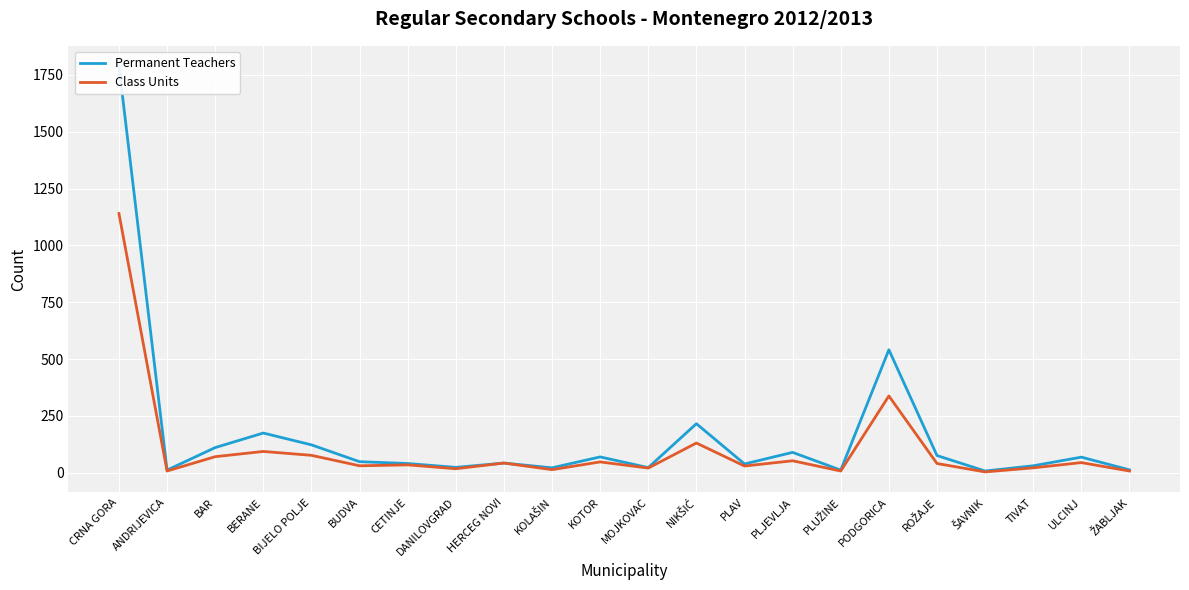

Is the value of Permanent Teachers at PODGORICA greater than the value of Class Units at KOTOR?

Yes